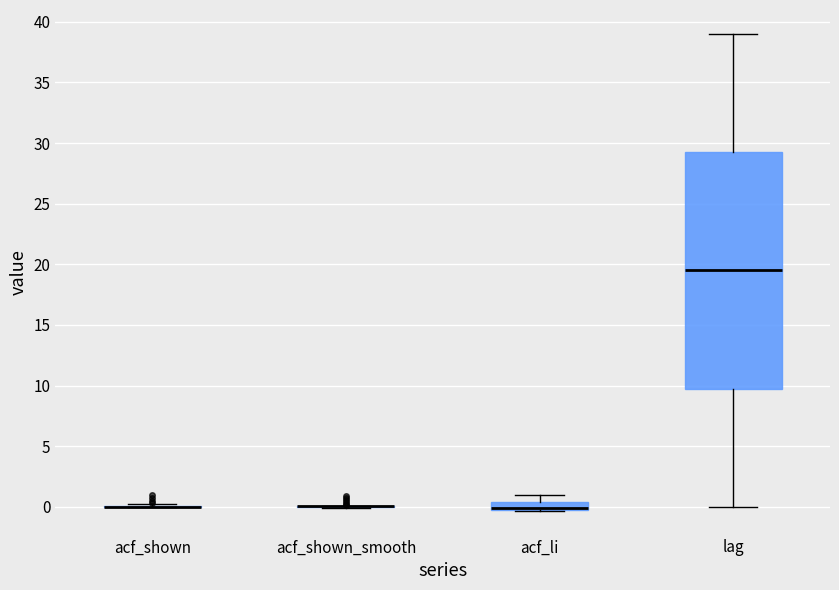

Comparing the boxes themselves (not the whiskers), which one is the tallest?

lag